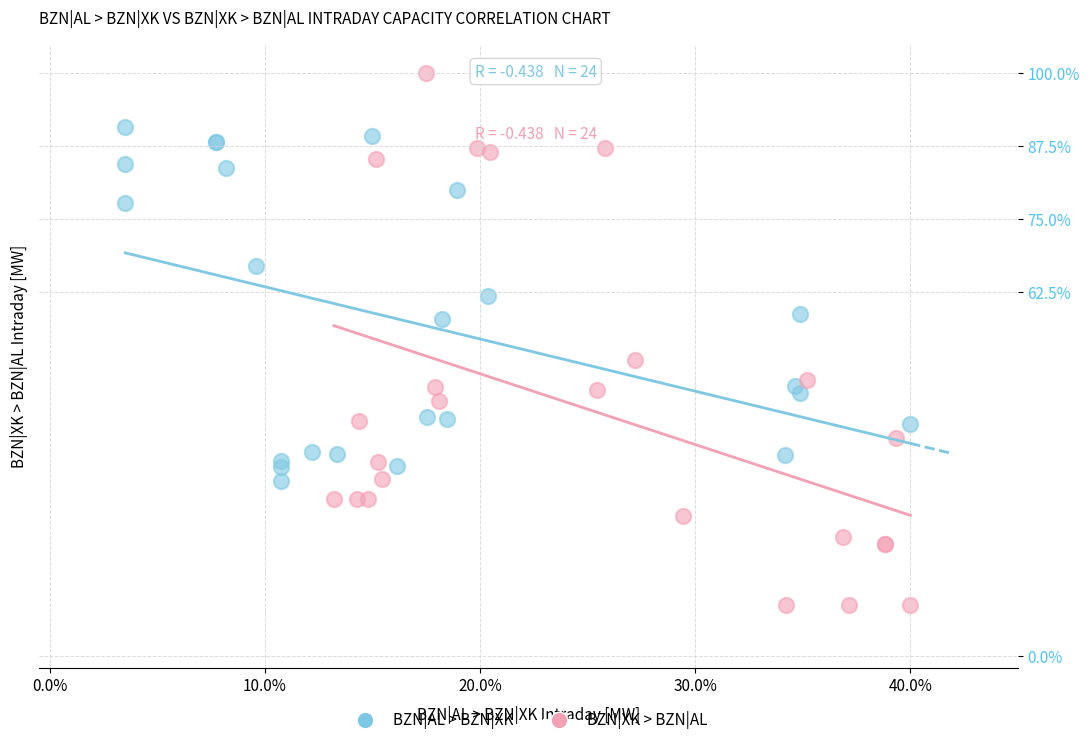

What are all the series names shown in the legend?

BZN|AL > BZN|XK, BZN|XK > BZN|AL